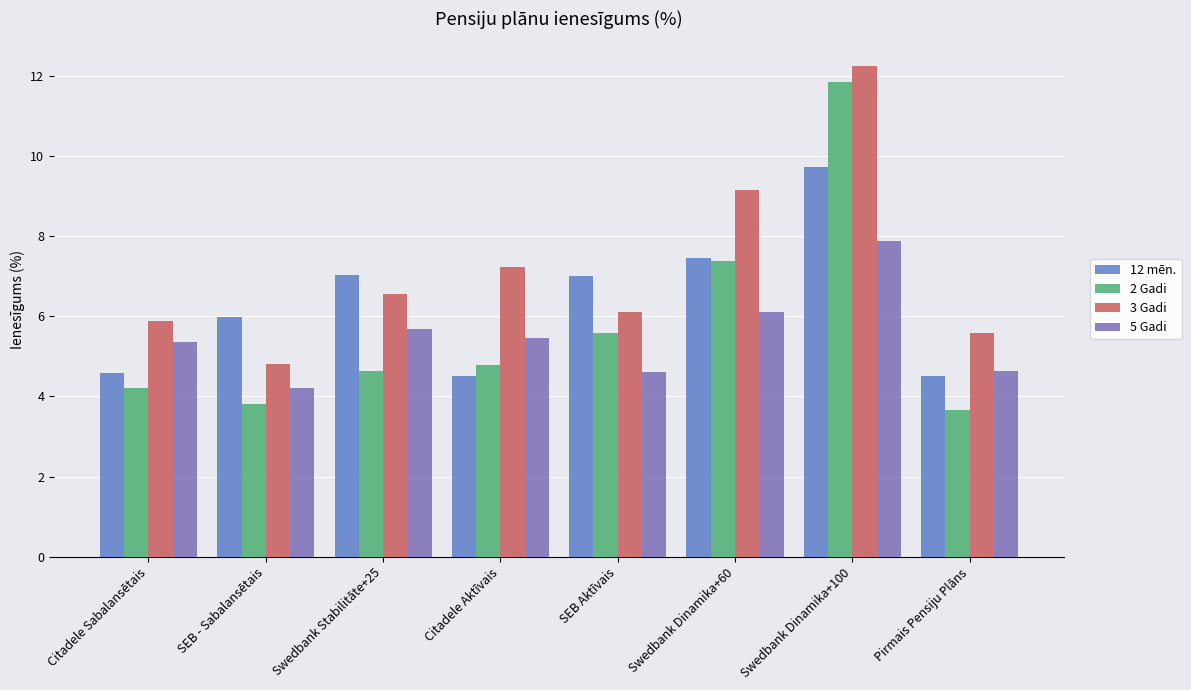

What value does the 3 Gadi series have at SEB Aktīvais?

6.1